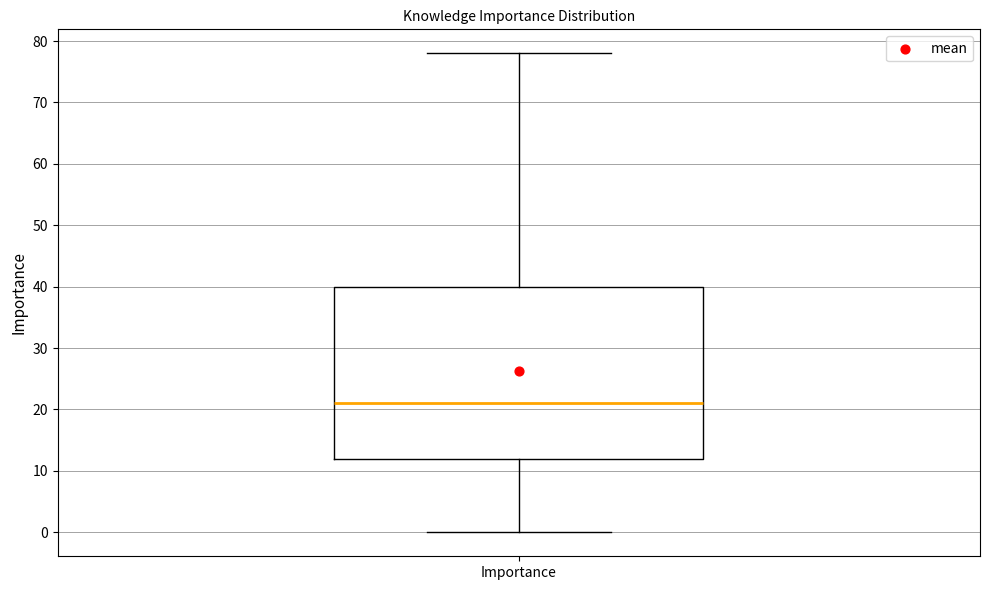

Where does the lower whisker of the box for Importance end on the y-axis? The values are not printed on the chart, so give them approximately, as read against the axis.

0